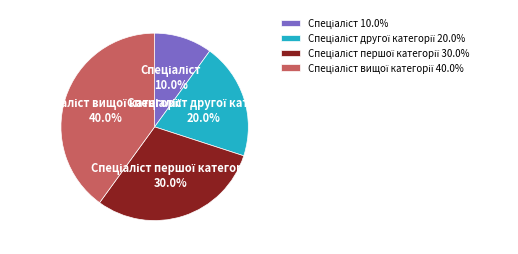

Is there any slice that represents more than half of the pie?

No